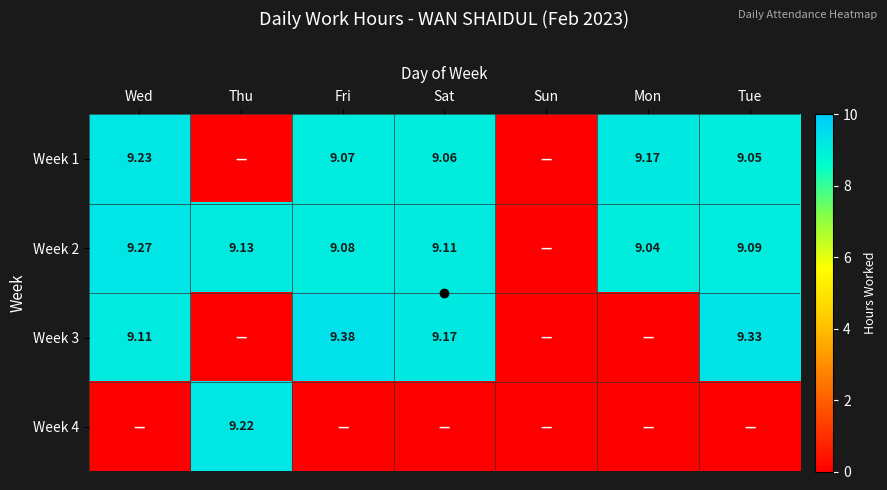

At which category is the sum across all series the highest?

Wed